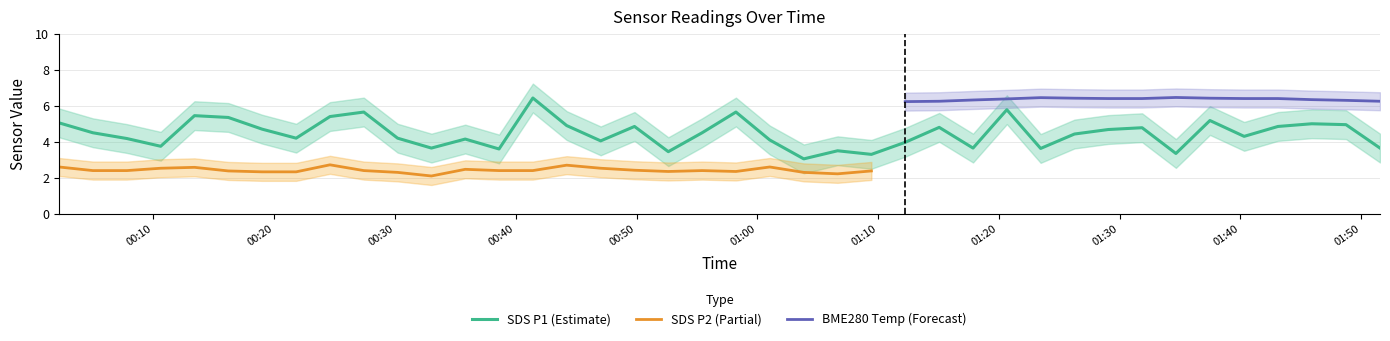

Is this an area chart (filled region under the line)?

No